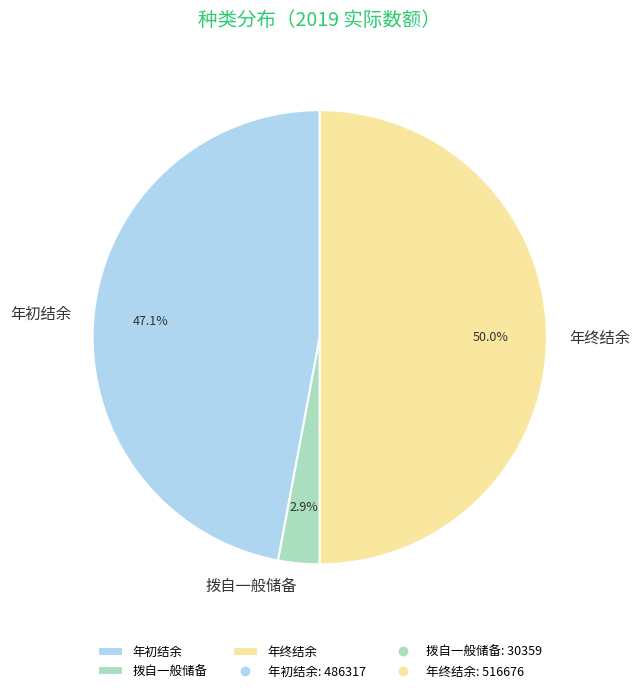

To the nearest percent, what portion does 年初结余 represent?

47%